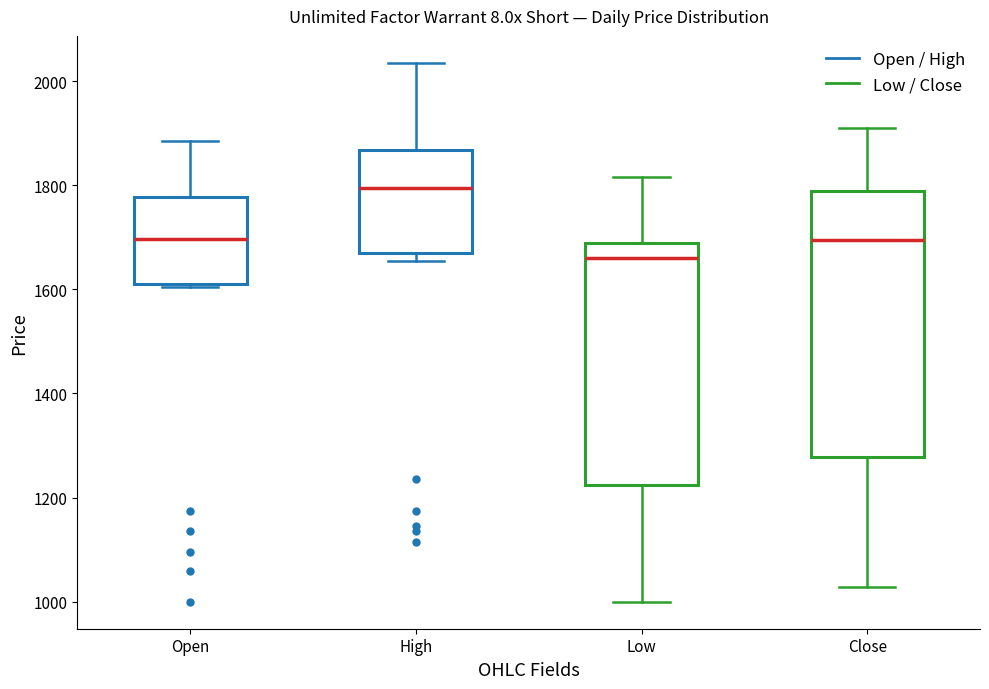

Reading left to right, transcribe this box plot: for each box, give where its median line is, the range the box spans, and where its two whiskers end, as read against the y-axis. The values are not printed on the chart, so give them approximately, as read against the axis.

Open: median 1700, box 1620 to 1780, whiskers 1600 to 1880
High: median 1800, box 1680 to 1860, whiskers 1660 to 2040
Low: median 1660, box 1220 to 1680, whiskers 1000 to 1820
Close: median 1700, box 1280 to 1780, whiskers 1020 to 1920